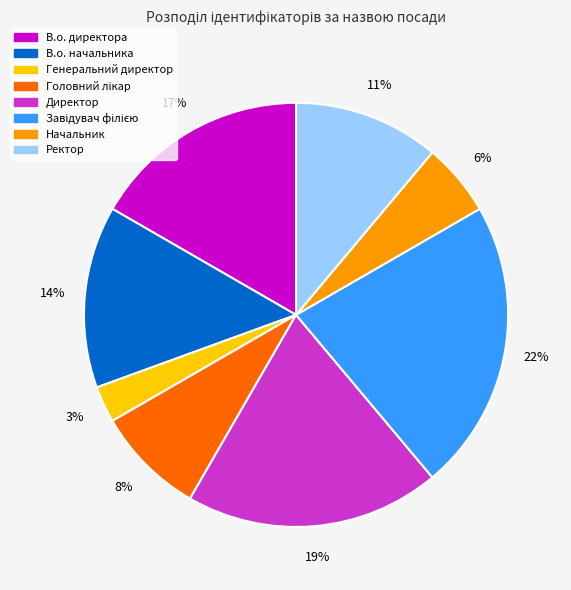

How many slices are in this pie chart?

8